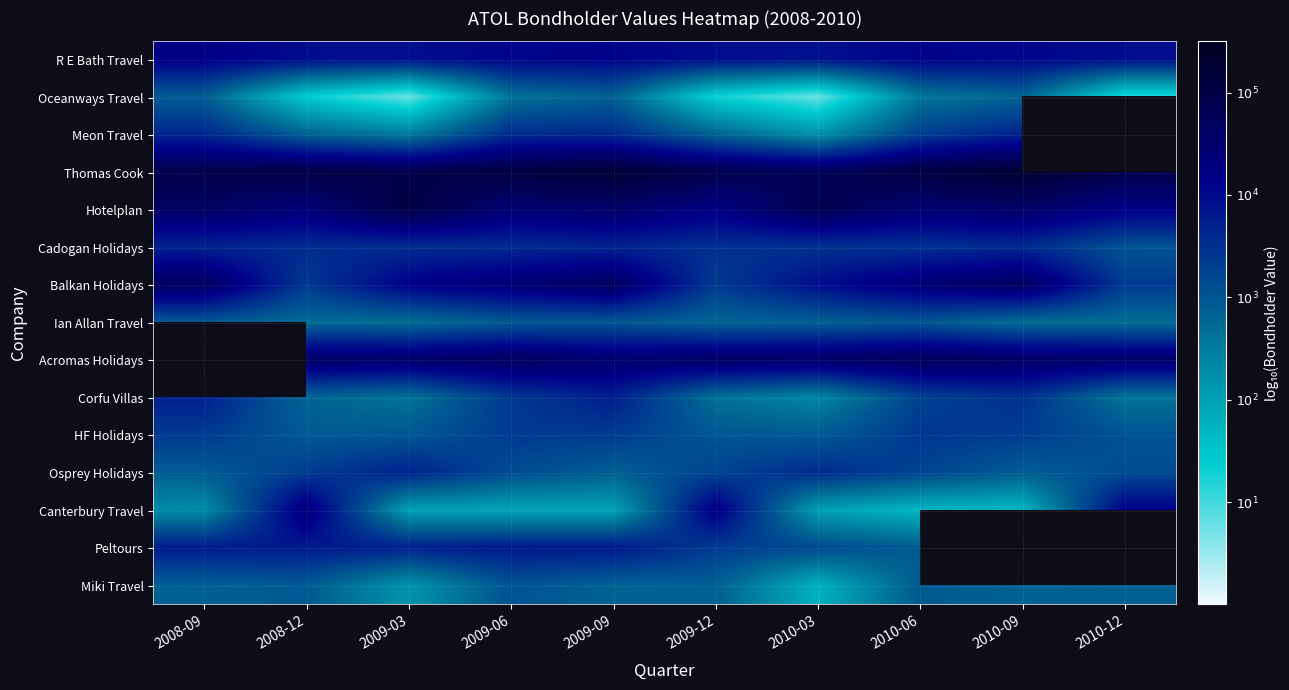

What is the total value across all series at 2010-03?

47.2